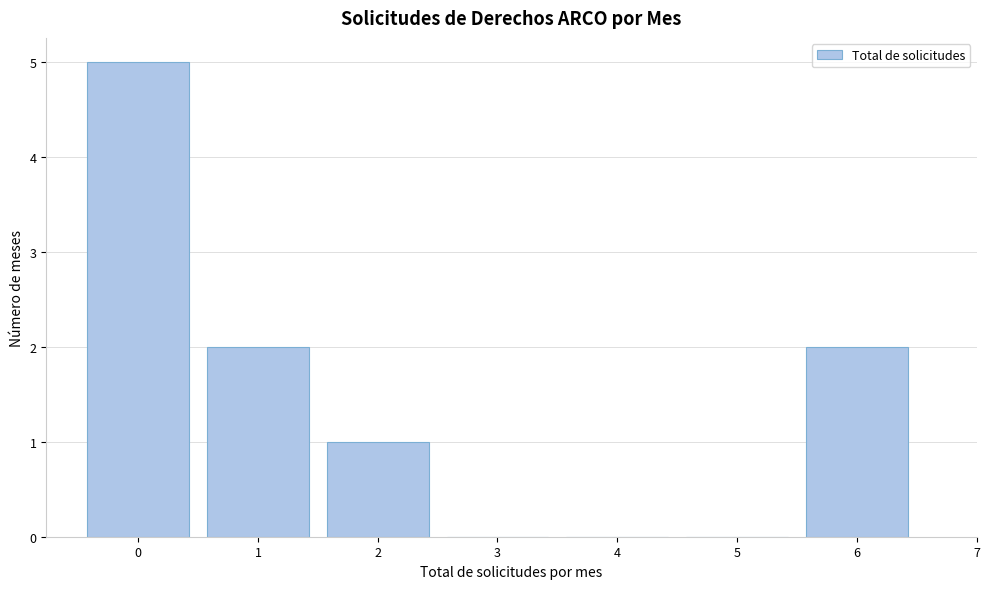

Reading left to right, transcribe all the data shown in this chart.

0=5	1=2	2=1	3=0	4=0	5=0	6=2